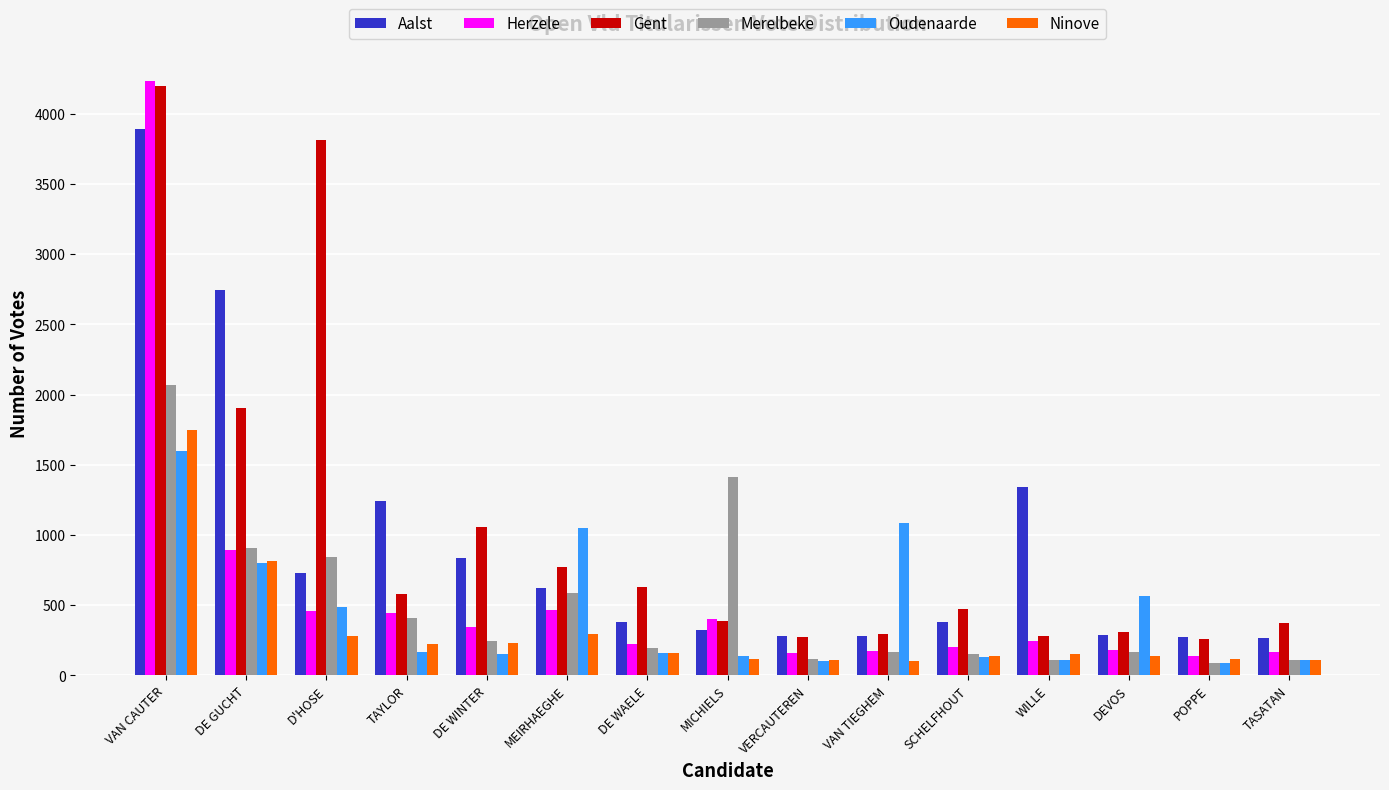

What is the difference between the highest and lowest values at DE WINTER?

909